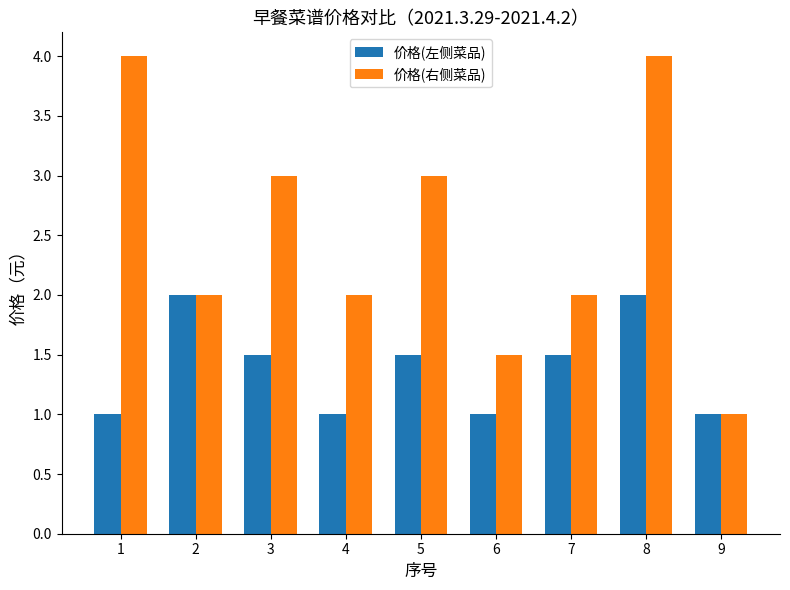

The 价格(右侧菜品) series shows 4.5 at 3. True or false?

False